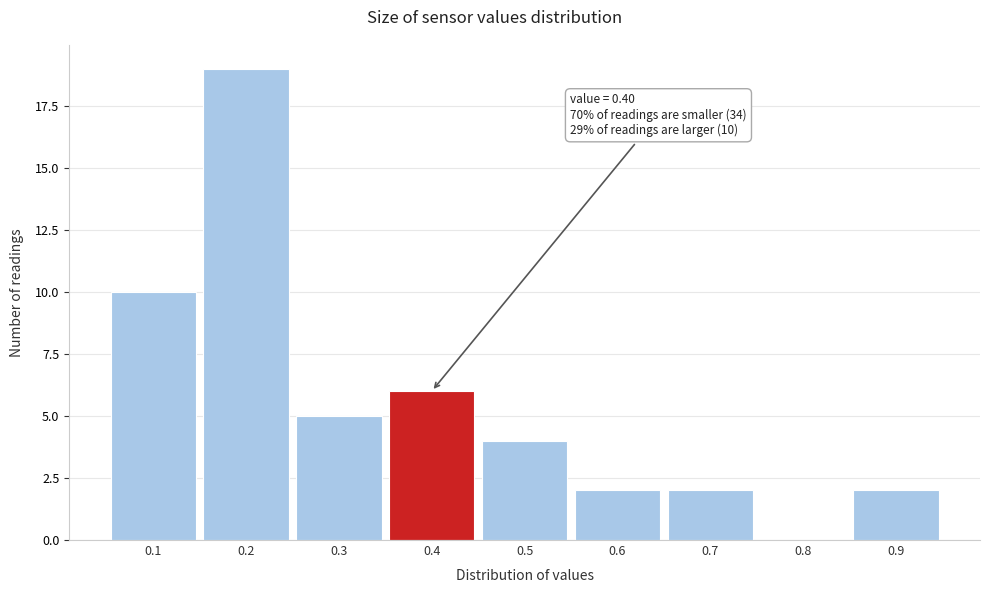

Which range on the x-axis has the tallest bar?

0.15 to 0.25